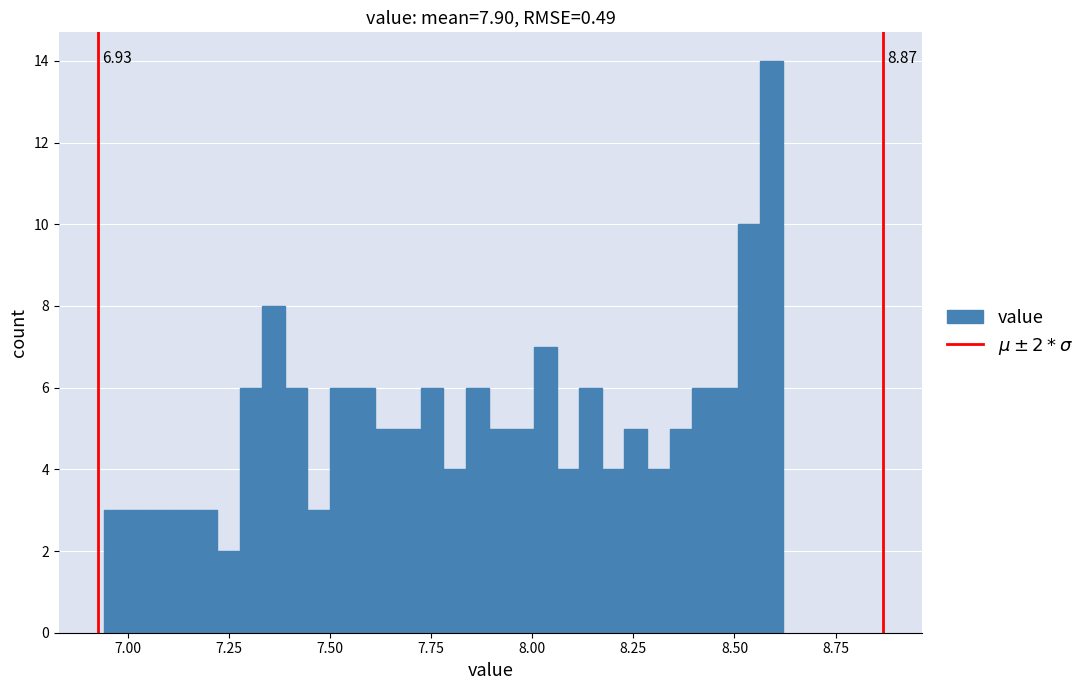

Around what value on the x-axis is the tallest bar? Give the approximate position of its centre, as read against the axis.

8.60